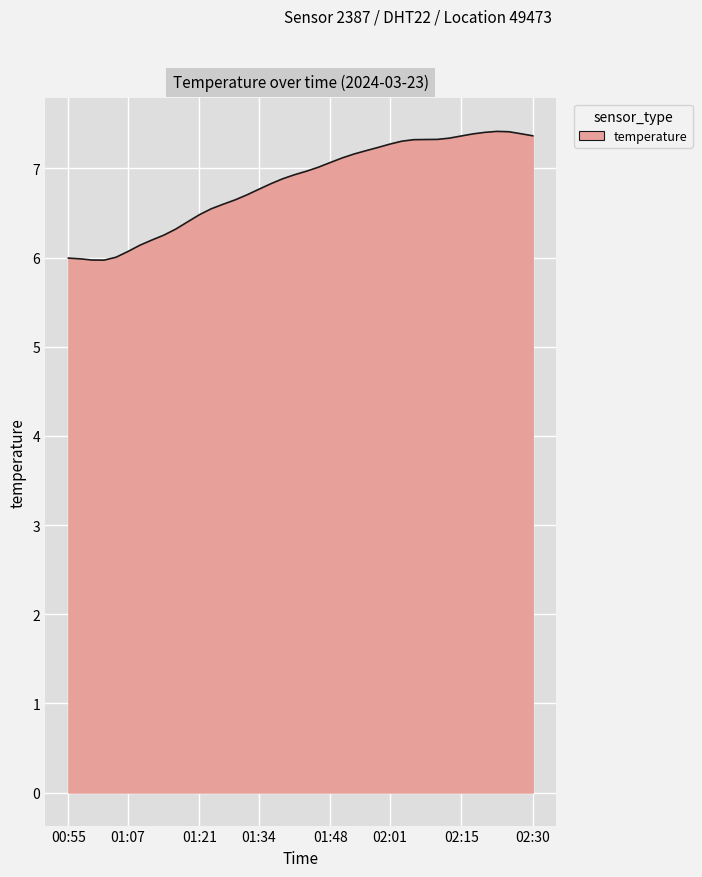

What is the maximum value shown in the chart?

7.4